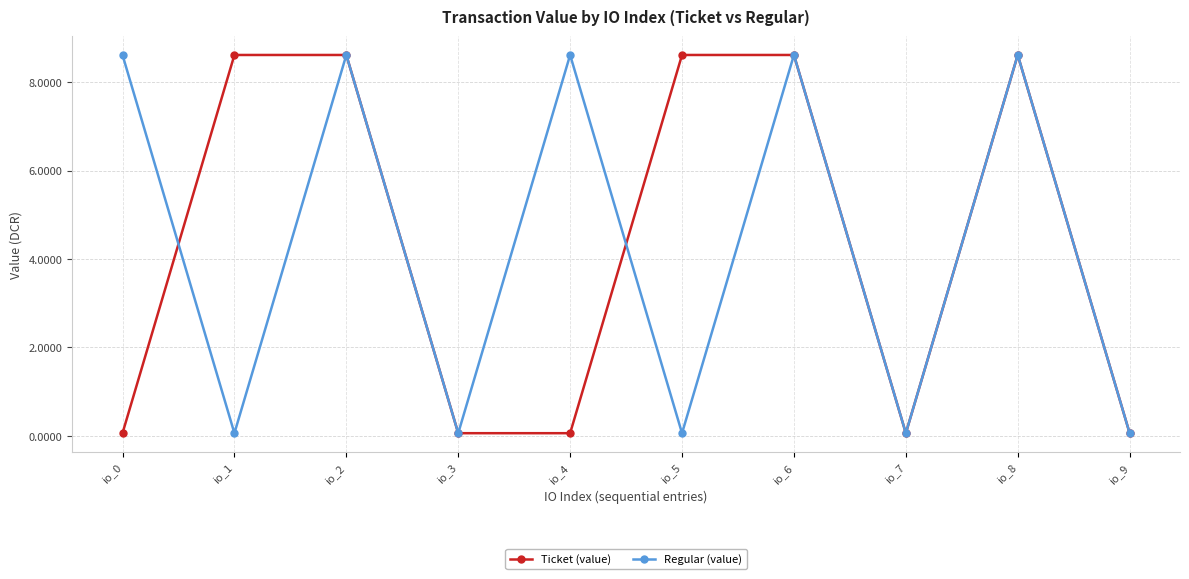

How many interior local valleys does the Regular (value) series have?

4